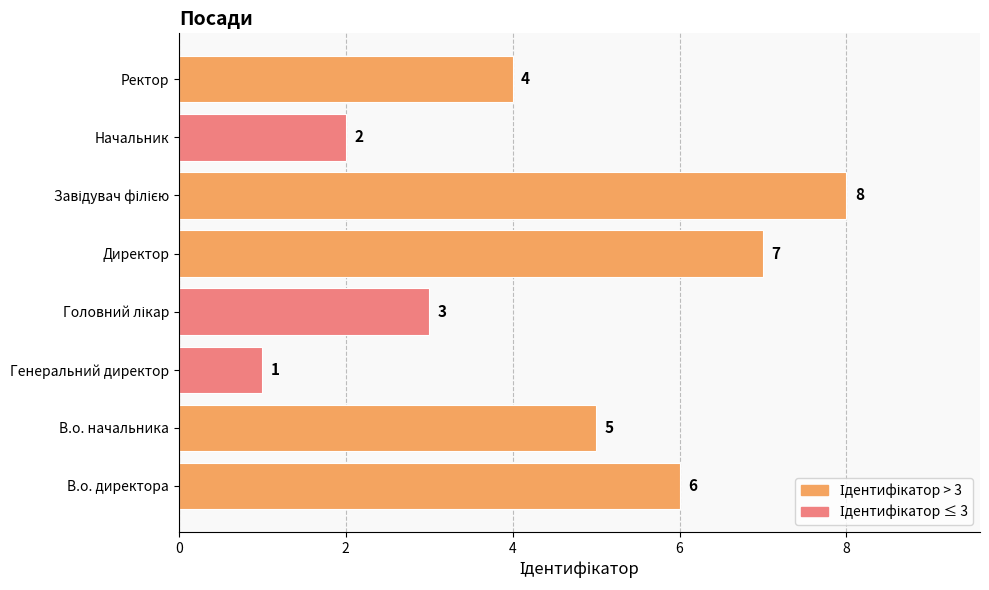

Count the values in the range 3 to 7.

5